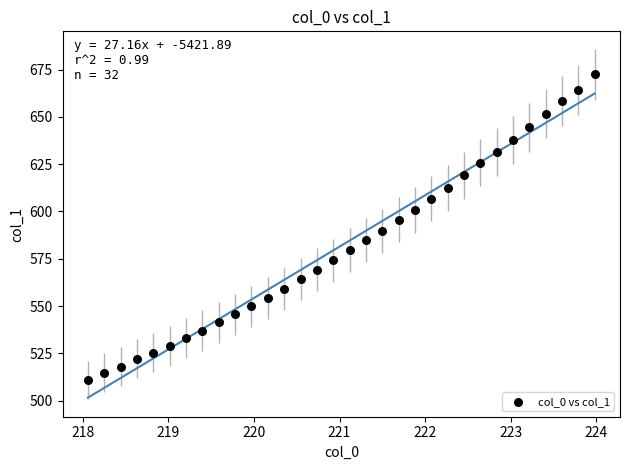

What is the range of X values (max minus min)?

5.9